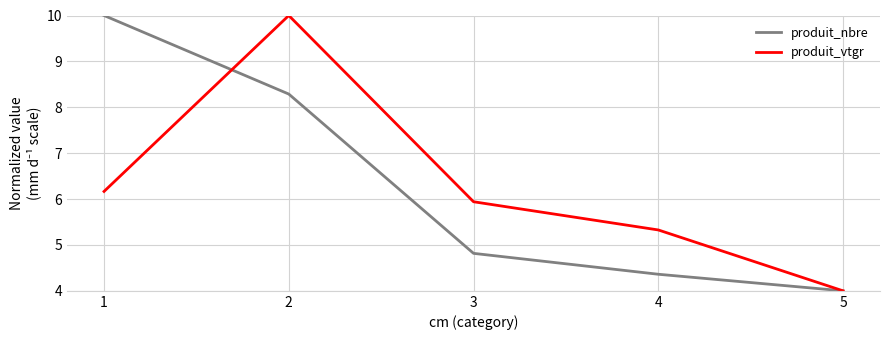

List the labels in order of produit_vtgr value, largest first.

2, 1, 3, 4, 5